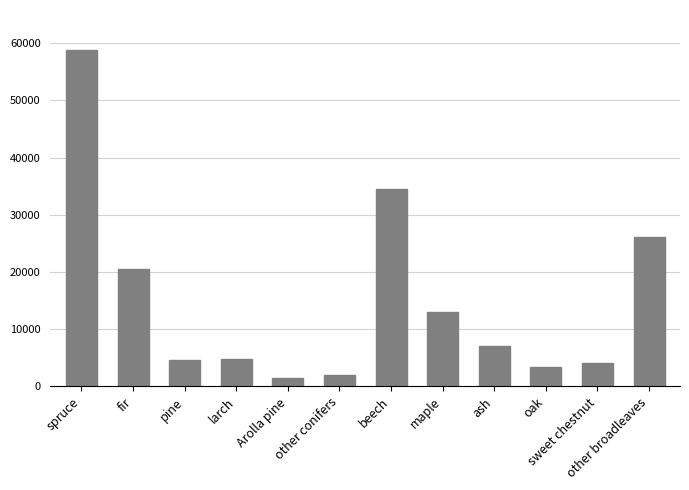

What is the maximum value shown in the chart?

58743